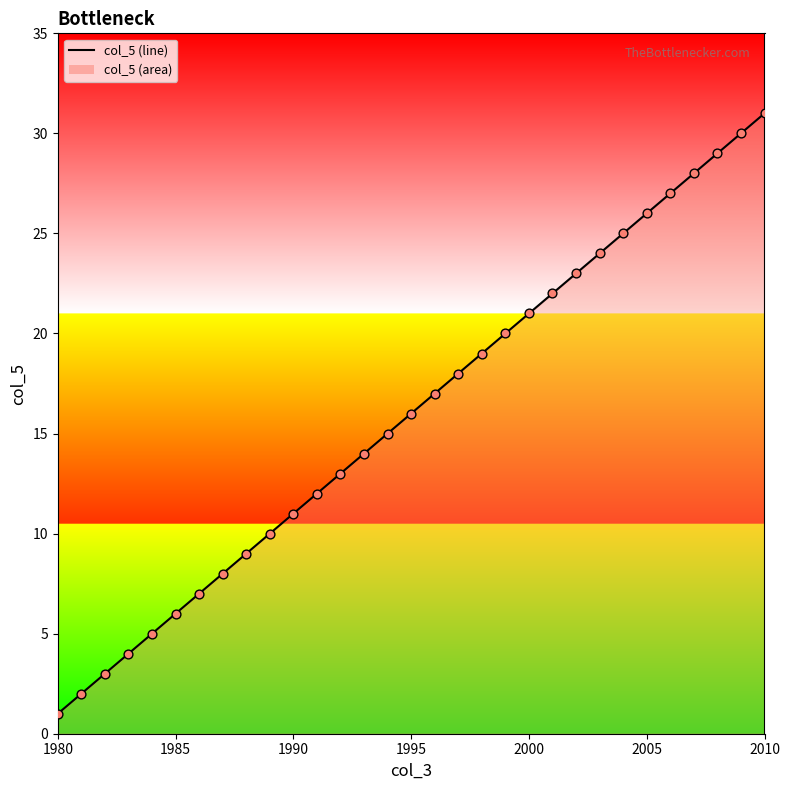

What is the difference between the maximum and minimum values?

30